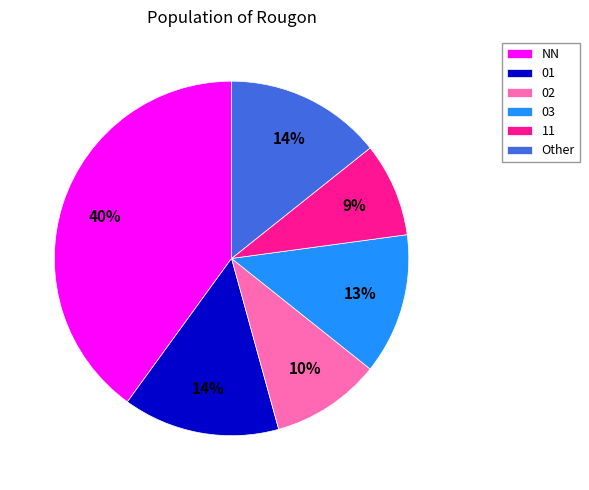

Which slice is the largest?

NN